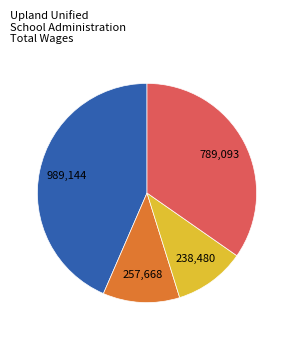

Is there any slice that represents more than half of the pie?

No